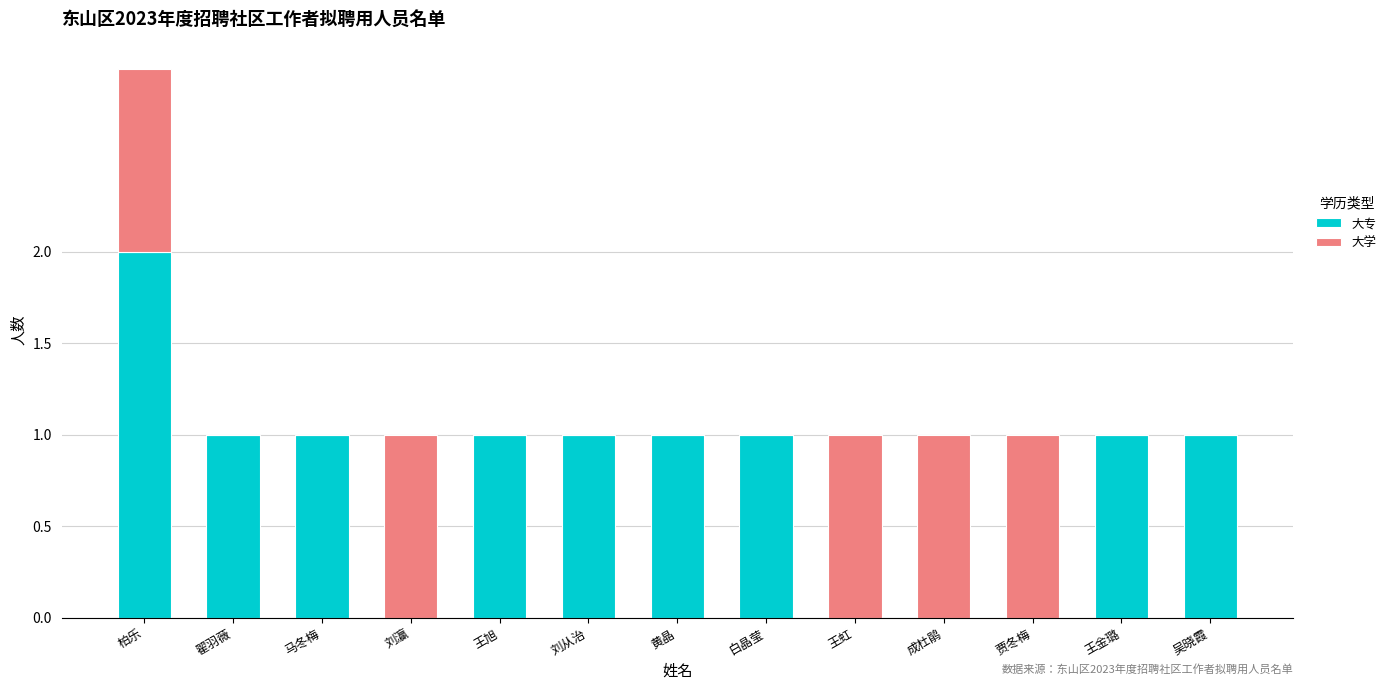

At which category is the sum across all series the highest?

柏乐